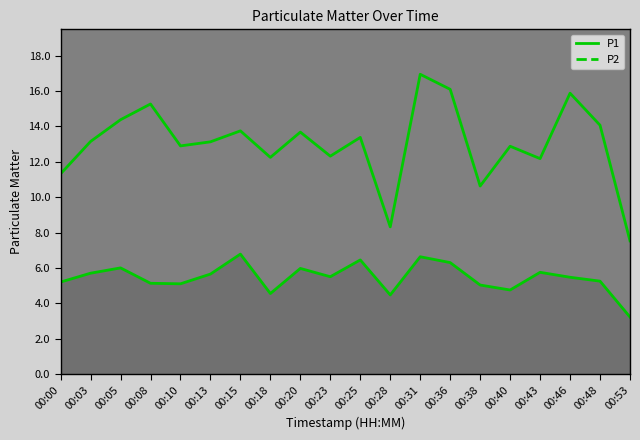

How many lines are shown in the chart?

2